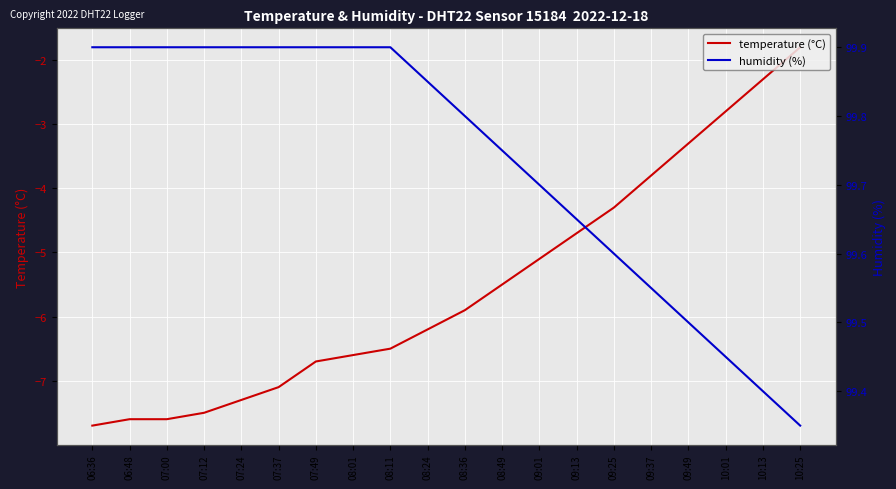

True or false: temperature (°C) has more than 1 interior local peaks.

False